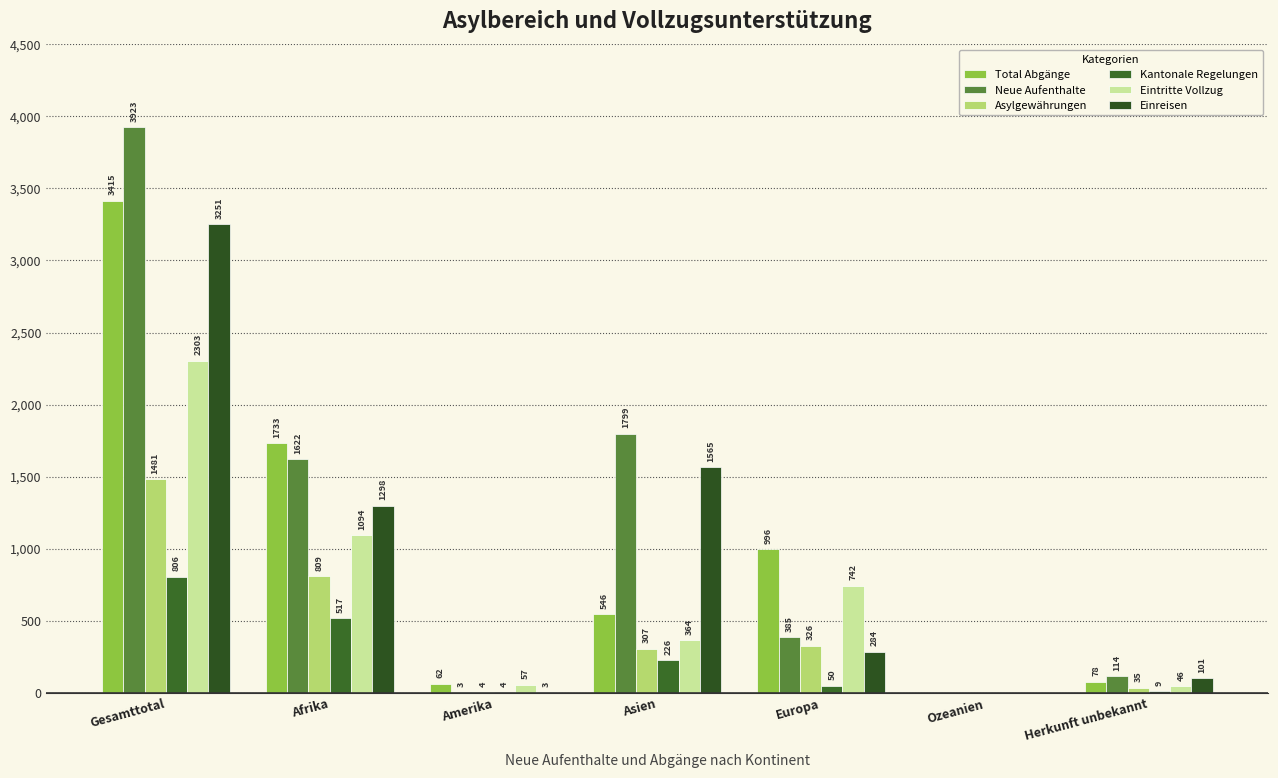

How many data points does each series have?

7